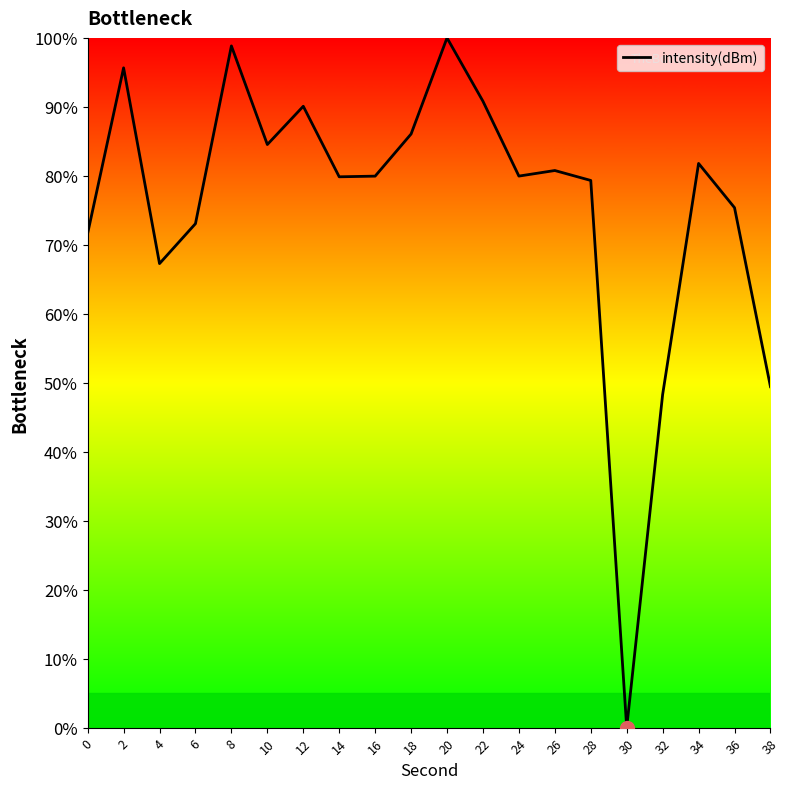

What is the difference between the values at 16 and 18?

6.1